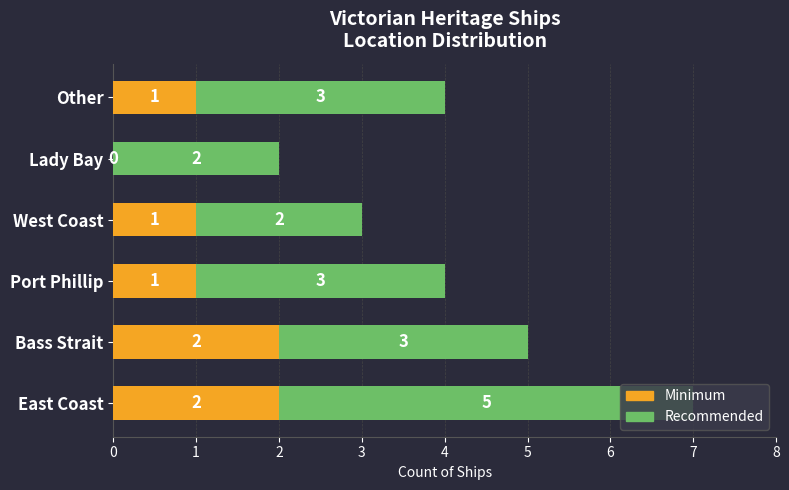

How many data points does each series have?

6